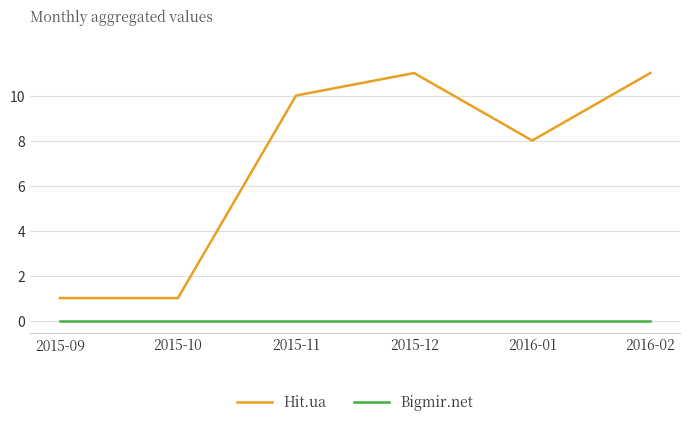

Between 2015-09 and 2016-02, which series saw the biggest shift?

Hit.ua